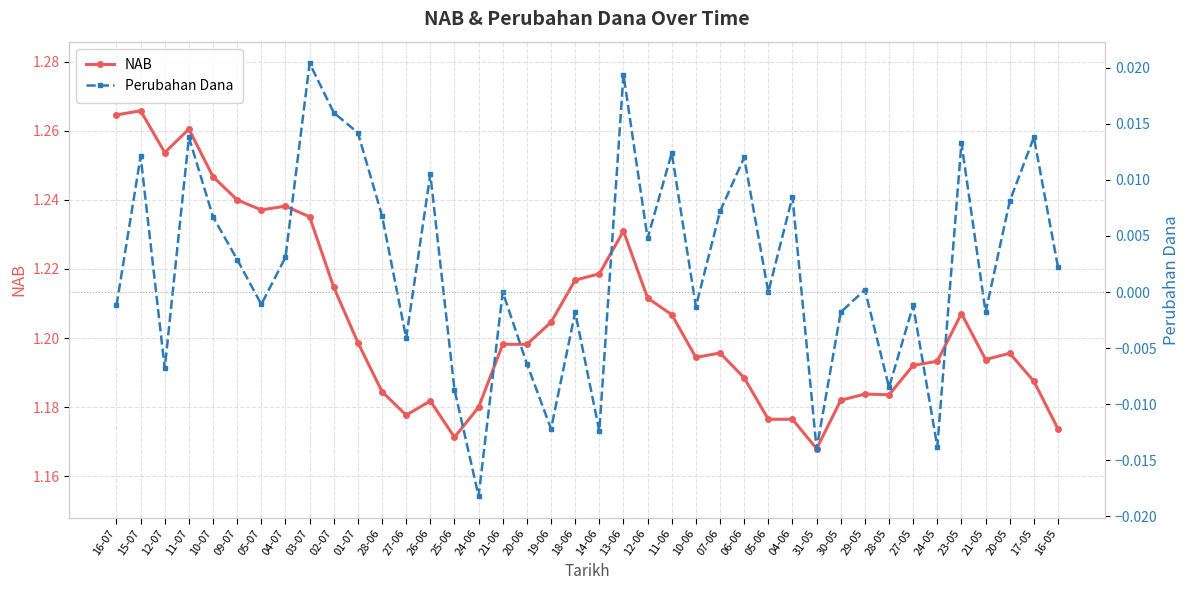

What is the spread (max minus min) of values at 16-05?

1.2